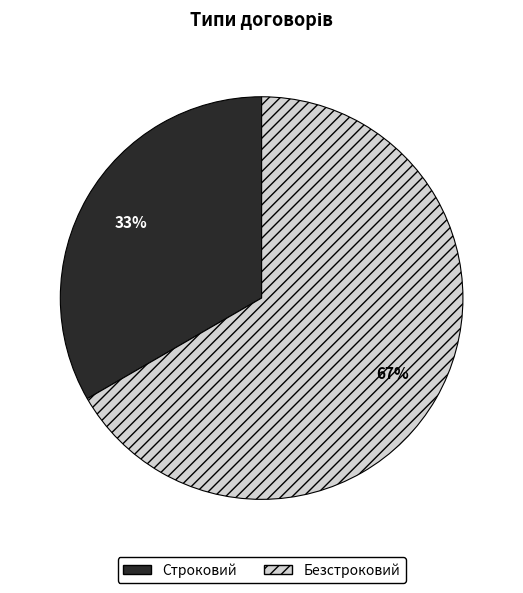

Combined, do Безстроковий and Строковий account for over 50%?

Yes